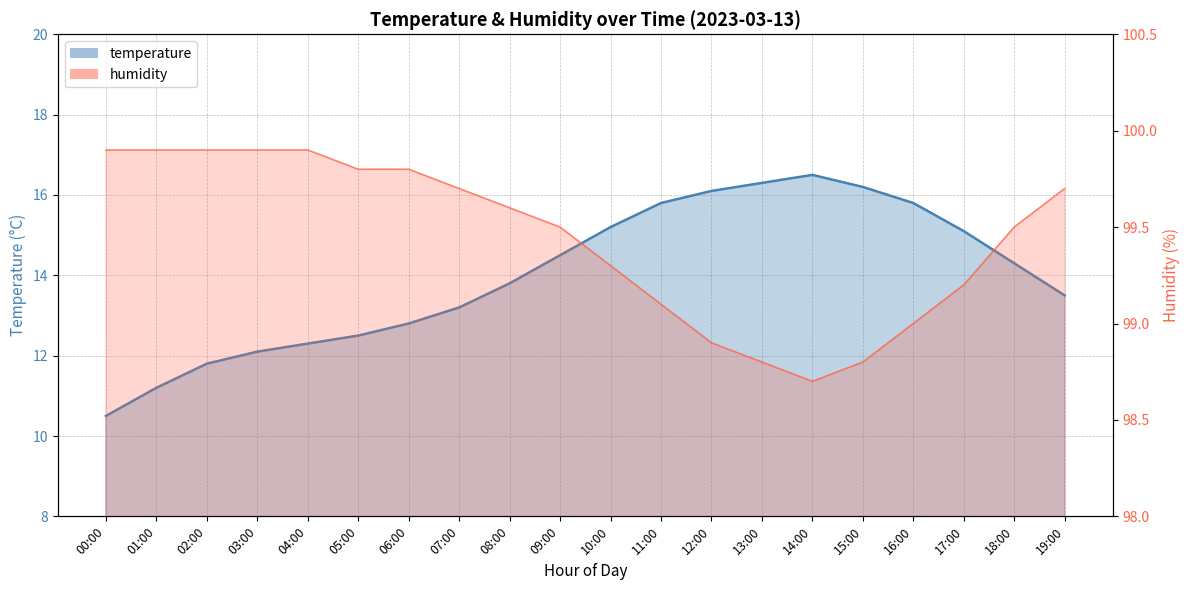

What is the label of the 20th point from the right?

00:00